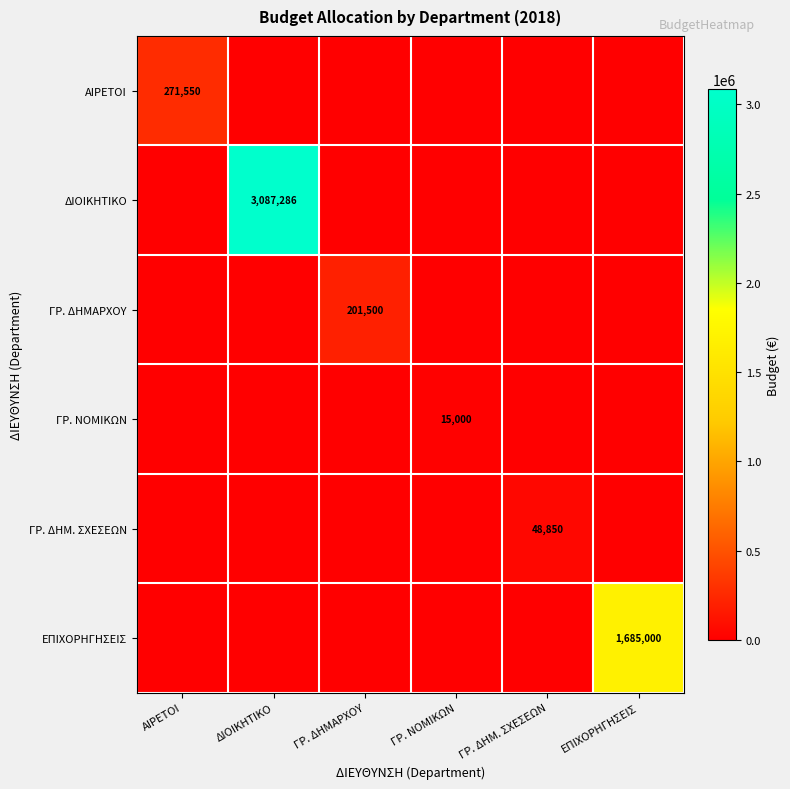

What is the spread (max minus min) of values at ΑΙΡΕΤΟΙ?

271550